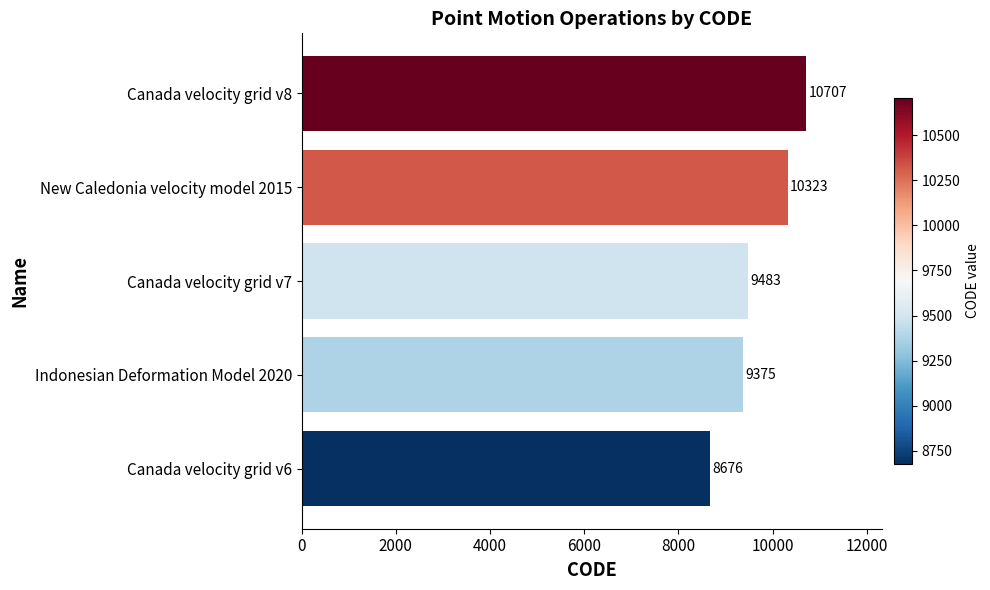

What is the greatest value displayed?

10707